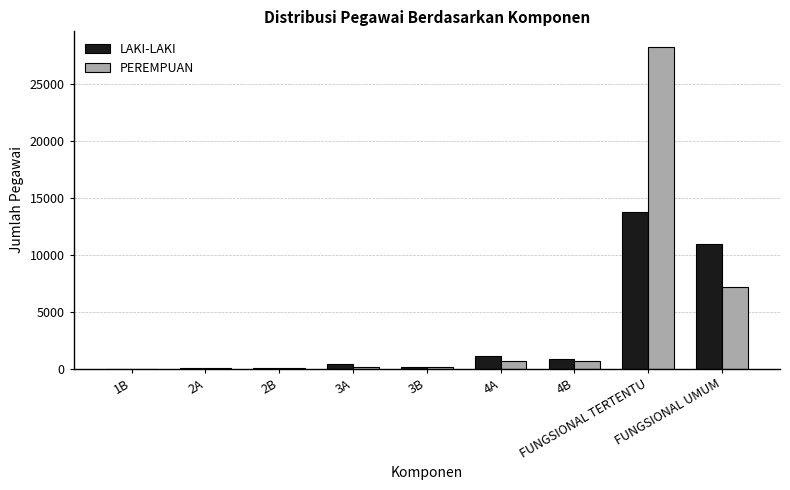

What is the label of the 5th bar from the left?

3B